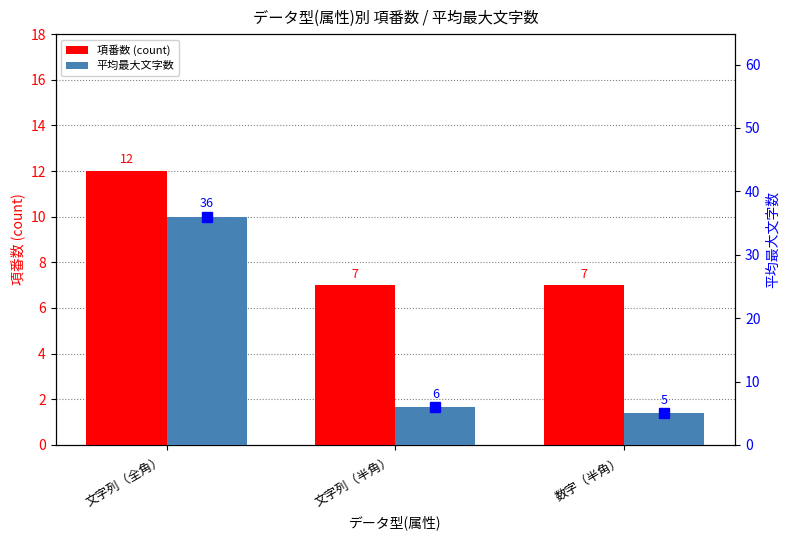

What is the difference between the highest and lowest values at 文字列（全角）?

24